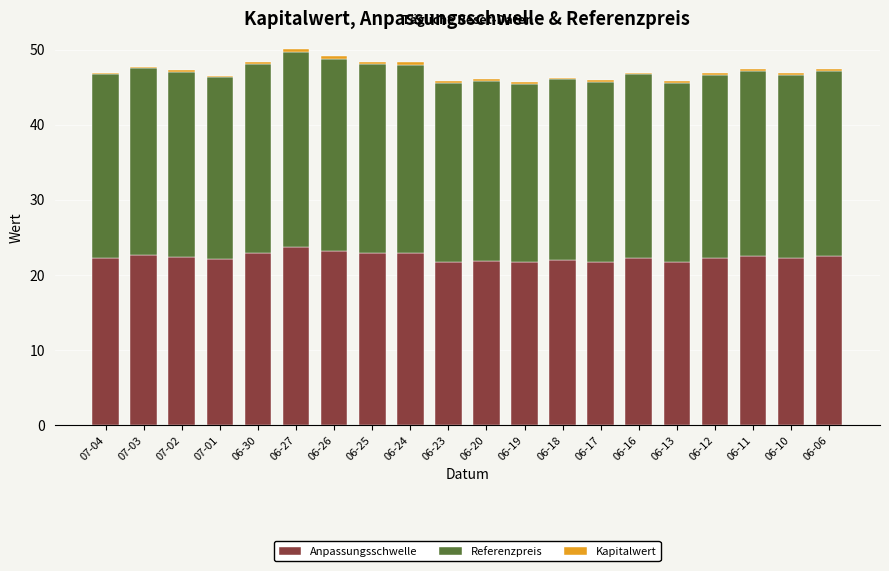

What is the average value of the Anpassungsschwelle series?

22.4